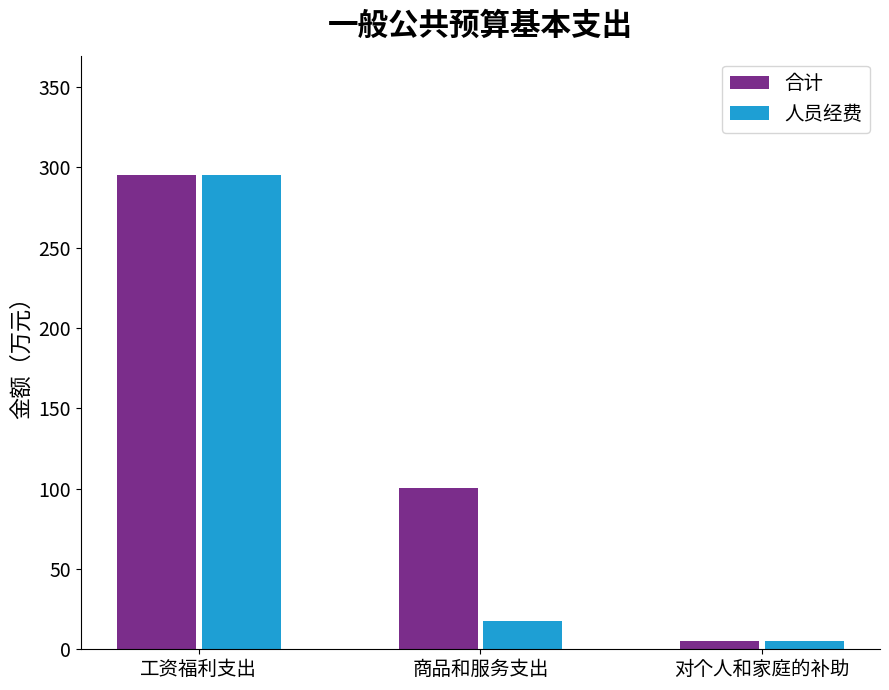

Rank the series at 商品和服务支出 from lowest to highest value.

人员经费, 合计